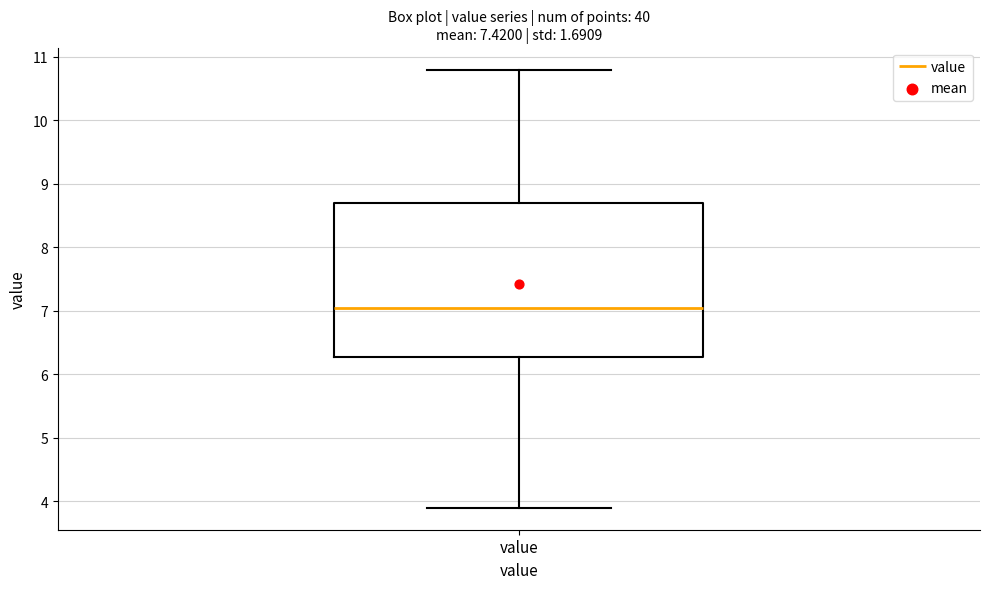

Where does the median line of the box for value sit on the y-axis? The values are not printed on the chart, so give them approximately, as read against the axis.

7.1